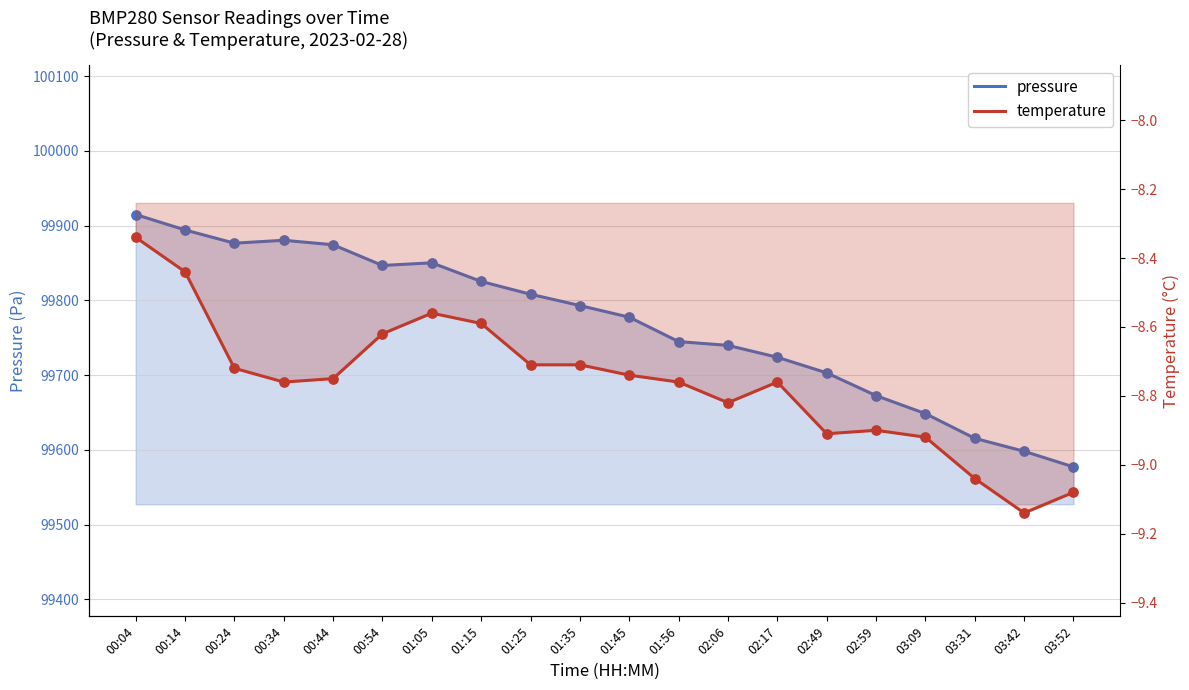

Which series reaches the maximum Y coordinate?

pressure